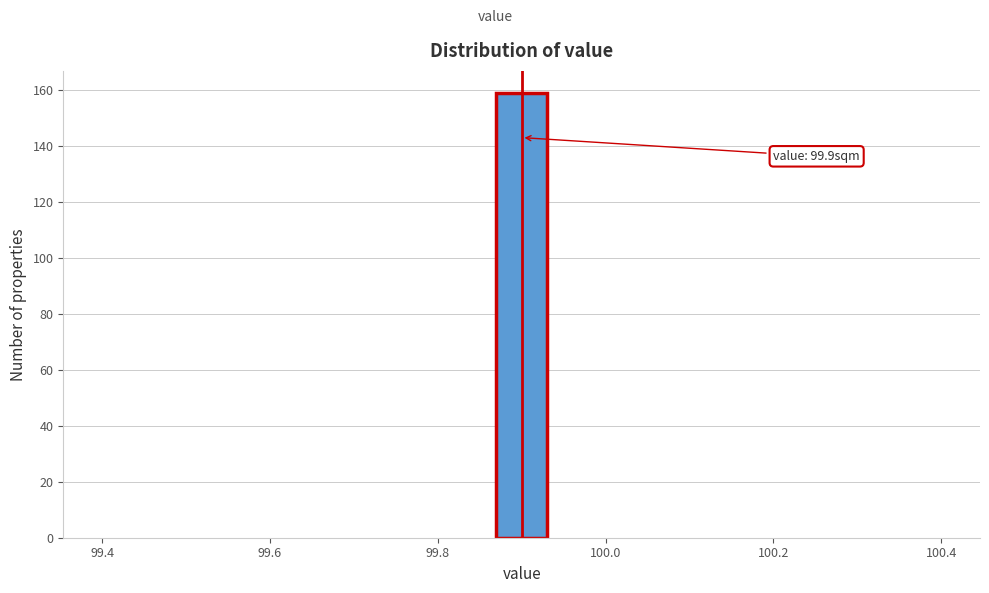

Around what value on the x-axis is the tallest bar? Give the approximate position of its centre, as read against the axis.

99.90